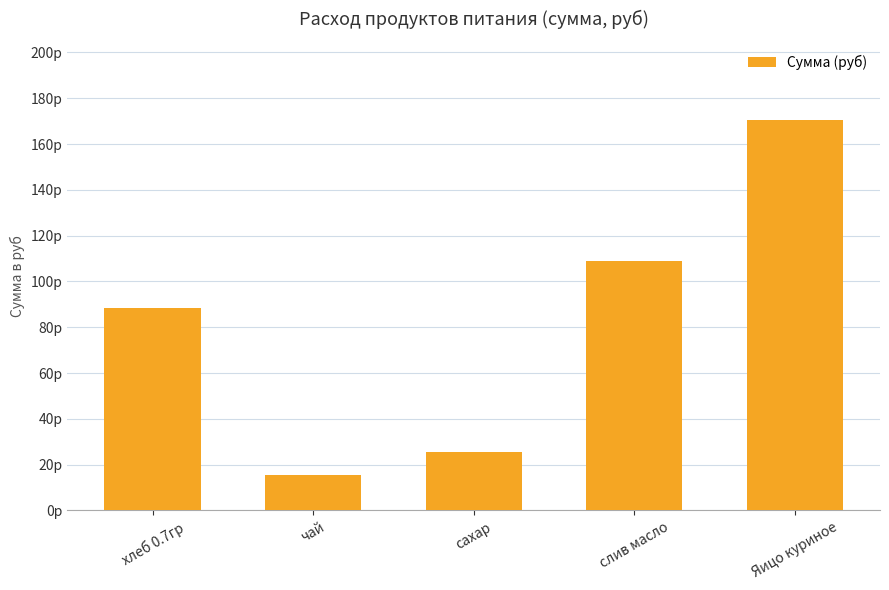

Where does the data first go above 88?

хлеб 0.7гр